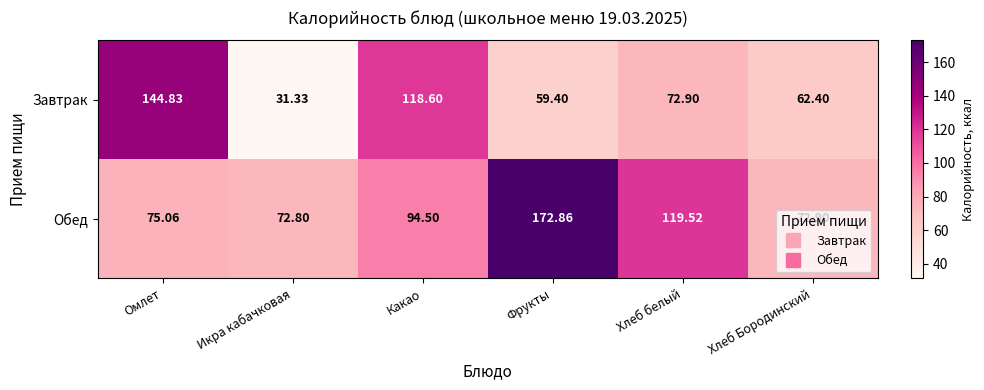

Rank the series by their maximum value, from highest to lowest.

Обед, Завтрак